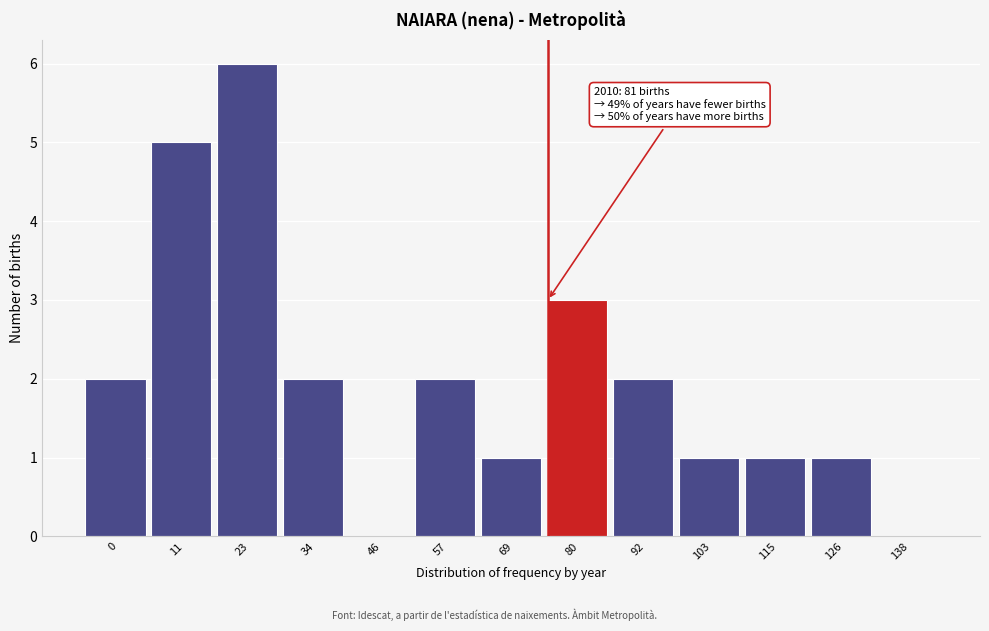

Reading right to left, what are all the values shown in this chart?

138=0	126=1	115=1	103=1	92=2	80=3	69=1	57=2	46=0	34=2	23=6	11=5	0=2